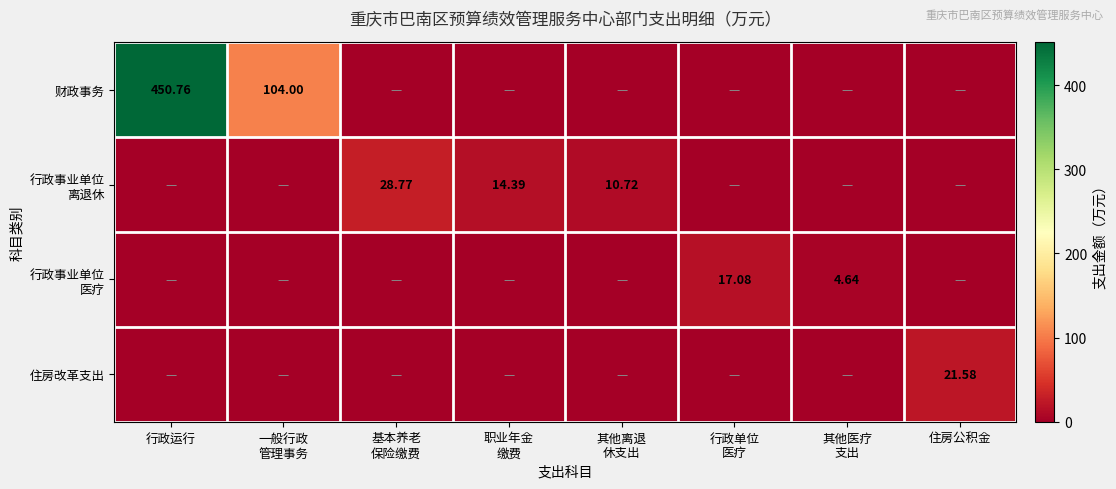

At which label does 住房改革支出 reach its minimum?

行政运行